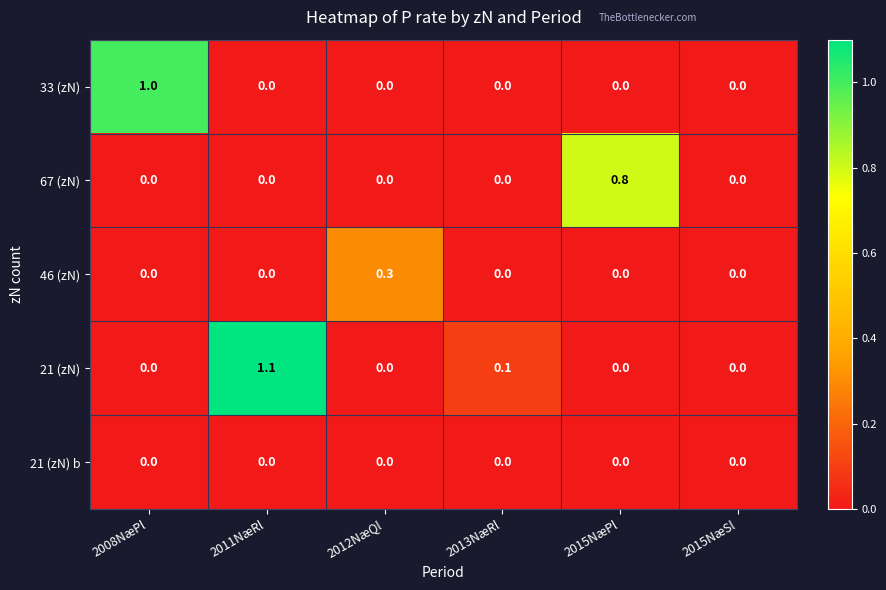

The 46 (zN) series shows 0.2 at 2011NæRl. True or false?

False